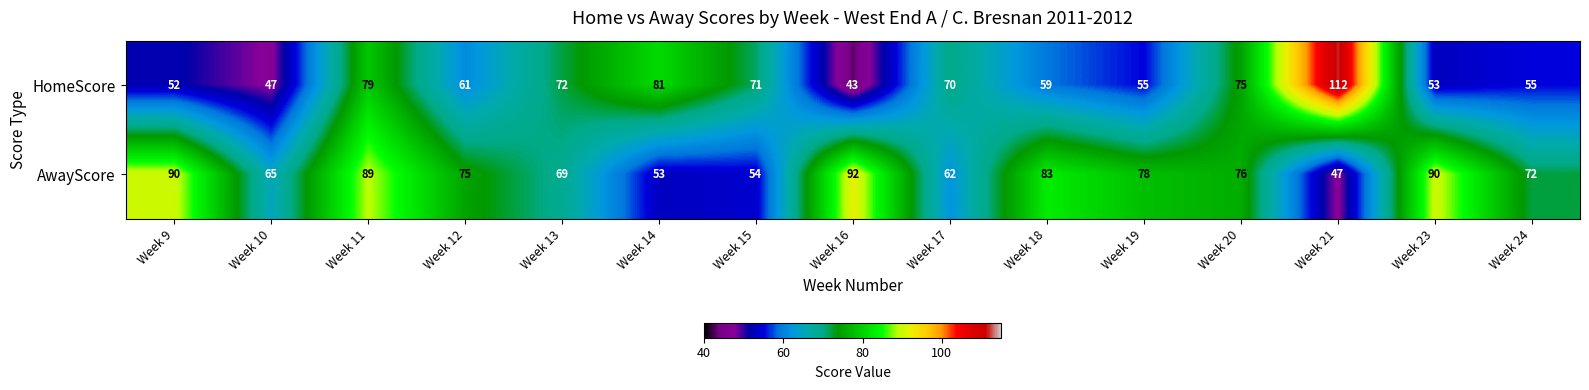

List the series in order of their peak value, highest first.

HomeScore, AwayScore